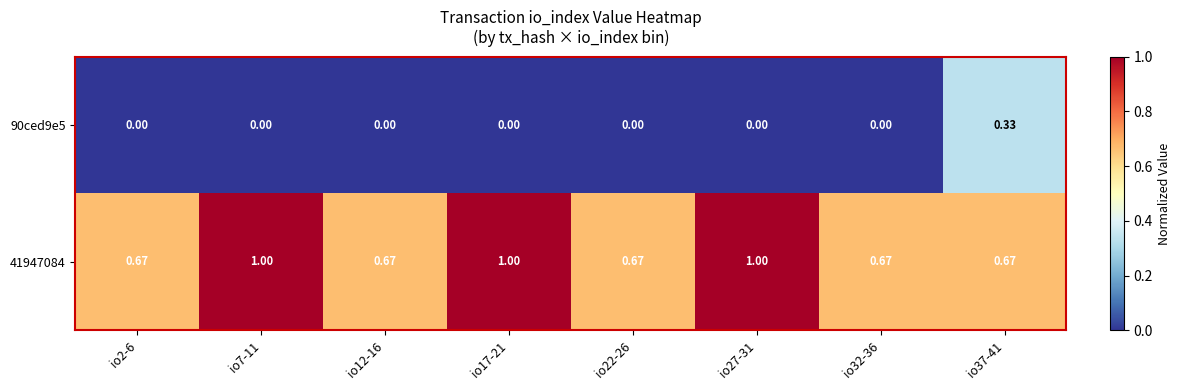

Is the value of 41947084 at io37-41 greater than the value of 90ced9e5 at io2-6?

Yes